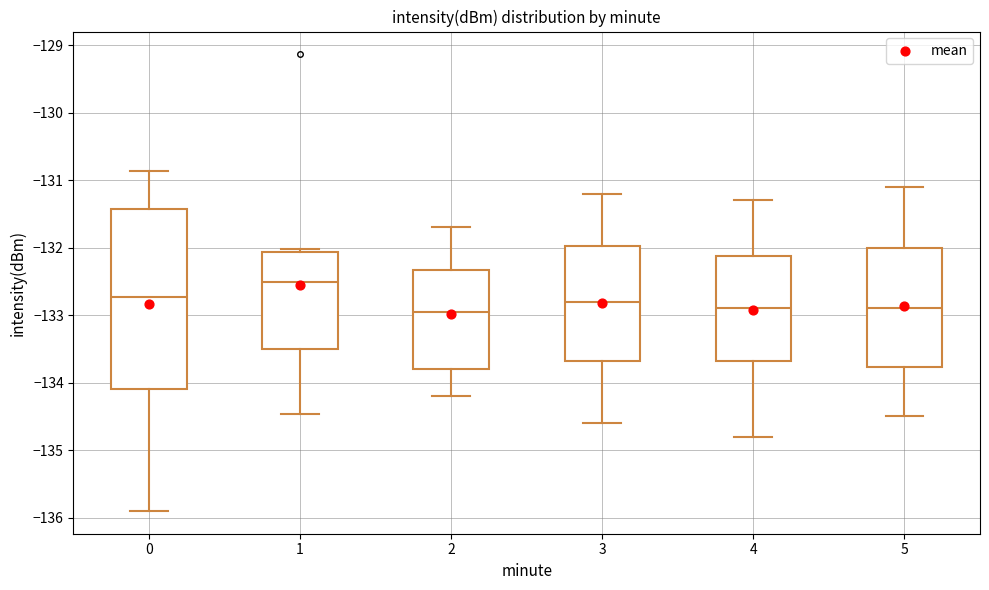

Reading left to right, read every box against the y-axis: the position of its median line, the range the box covers, and the ends of its whiskers. The values are not printed on the chart, so give them approximately, as read against the axis.

0: median -132.7, box -134.1 to -131.4, whiskers -135.9 to -130.9
1: median -132.5, box -133.5 to -132.1, whiskers -134.5 to -132.0
2: median -132.9, box -133.8 to -132.3, whiskers -134.2 to -131.7
3: median -132.8, box -133.7 to -132.0, whiskers -134.6 to -131.2
4: median -132.9, box -133.7 to -132.1, whiskers -134.8 to -131.3
5: median -132.9, box -133.8 to -132.0, whiskers -134.5 to -131.1